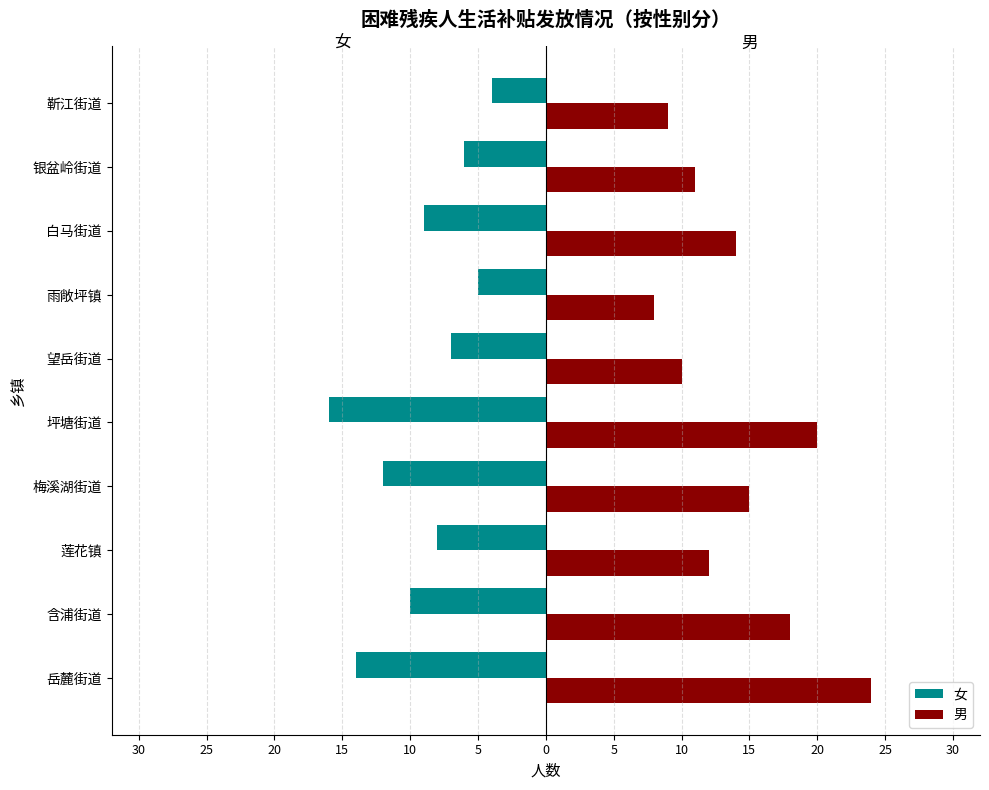

Where does the 女 series first go above -8?

望岳街道